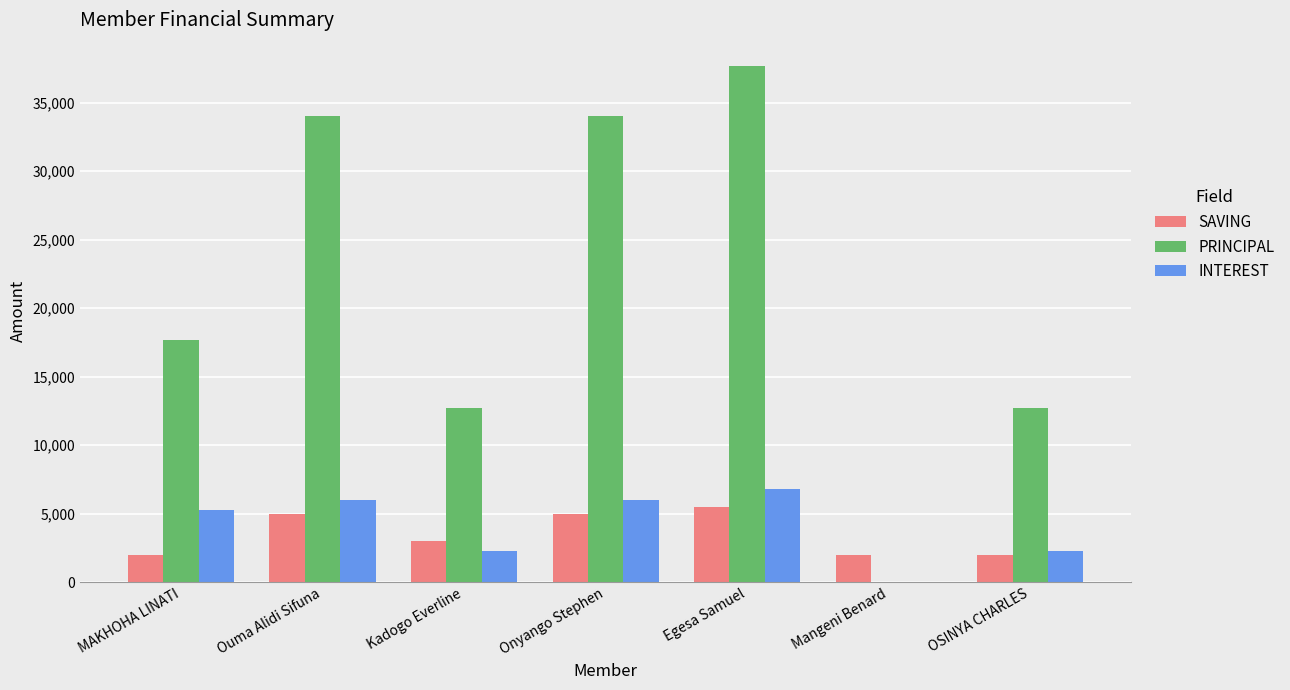

What is the highest value of the PRINCIPAL series?

37700